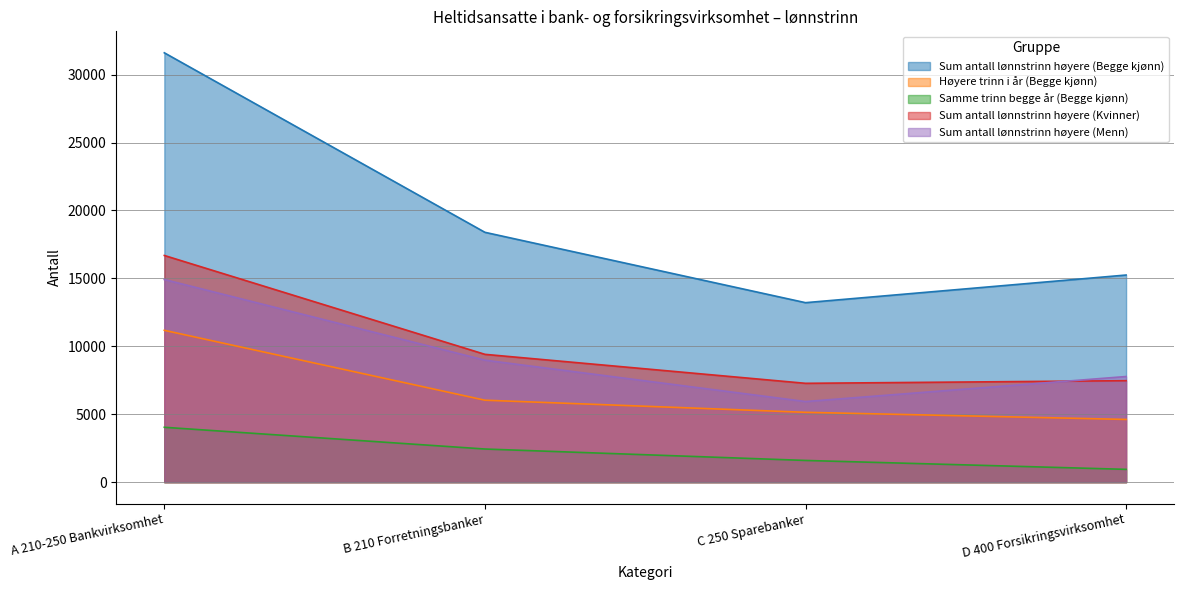

What is the difference between the second highest and minimum values in the Samme trinn begge år (Begge kjønn) series?

1497